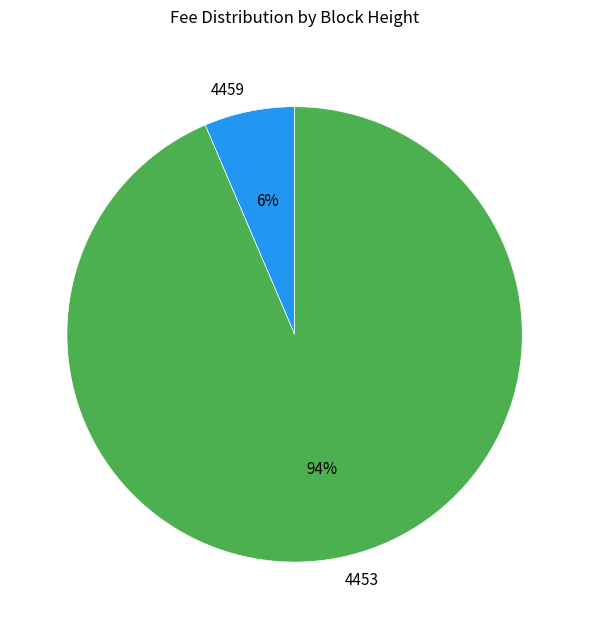

To the nearest percent, what portion does 4453 represent?

94%